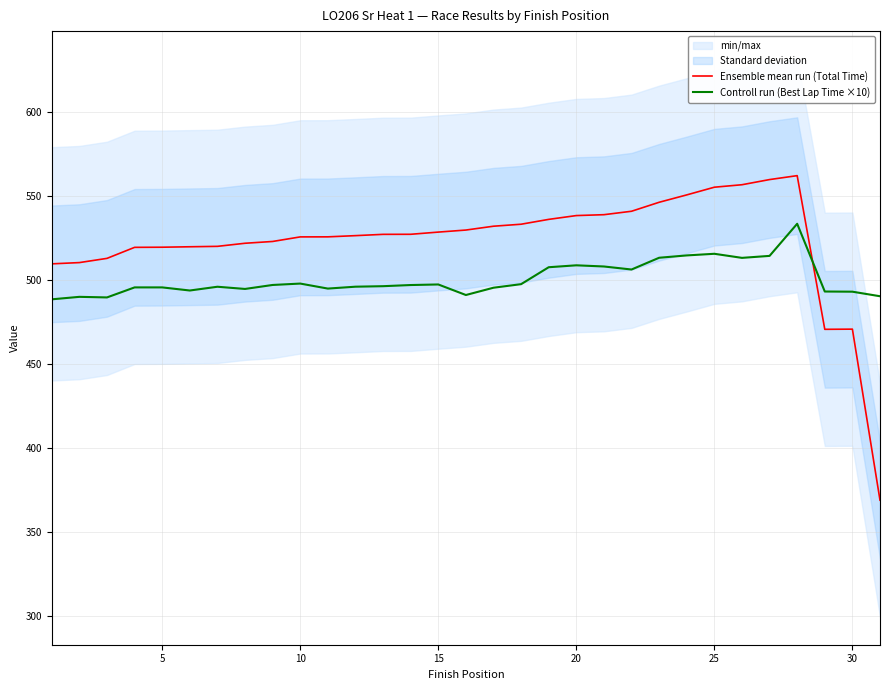

Is it true that Controll run (Best Lap Time ×10) equals 508.6 at 20?

True